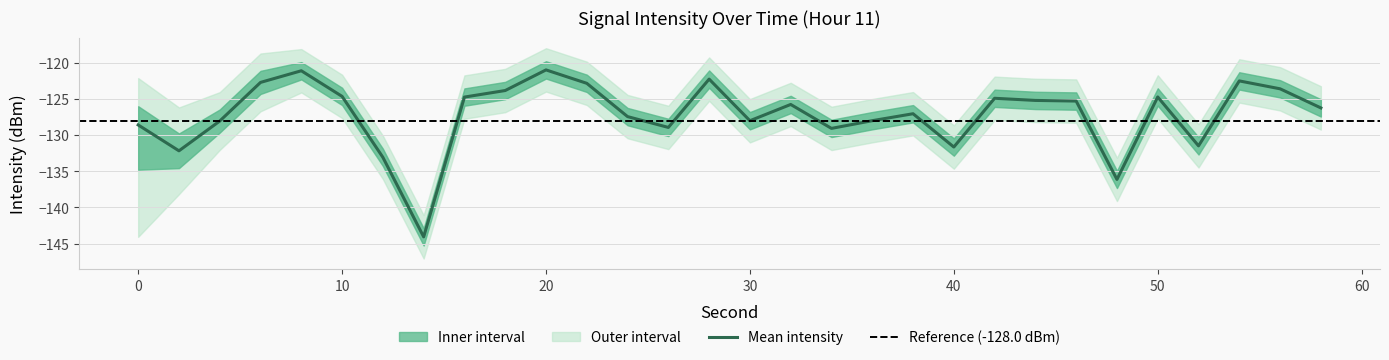

Does the chart have visible grid lines?

Yes